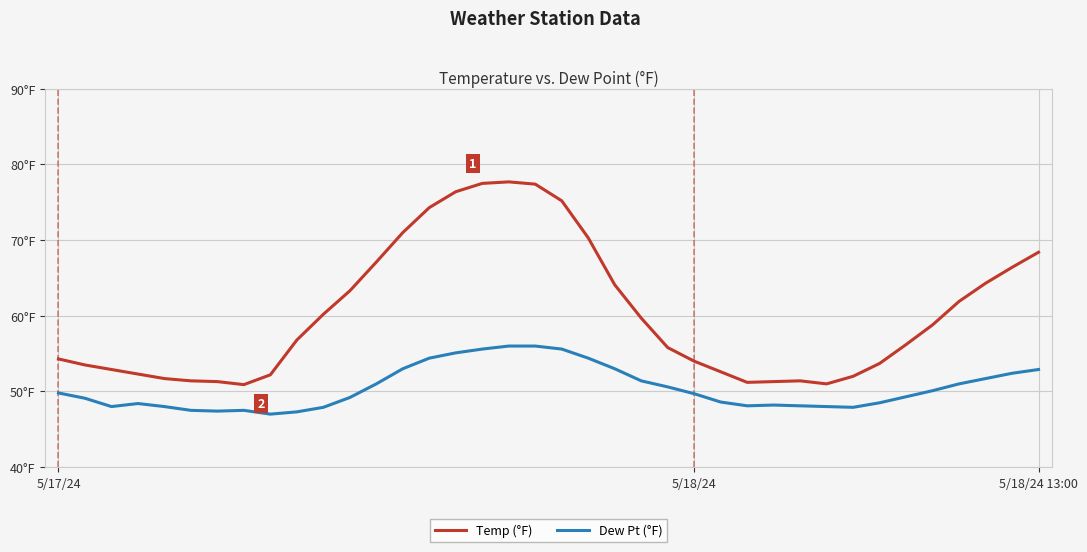

How many interior local peaks does the Dew Pt (°F) series have?

3